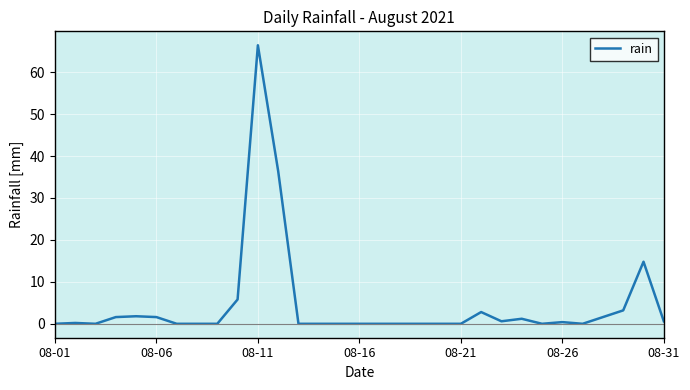

What is the greatest value displayed?

66.4